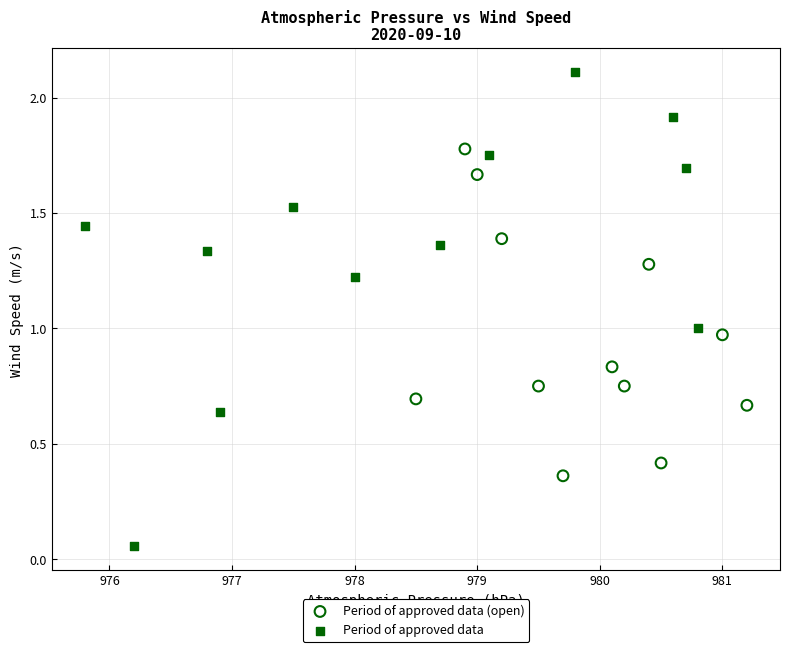

What are all the series names shown in the legend?

Period of approved data (open), Period of approved data